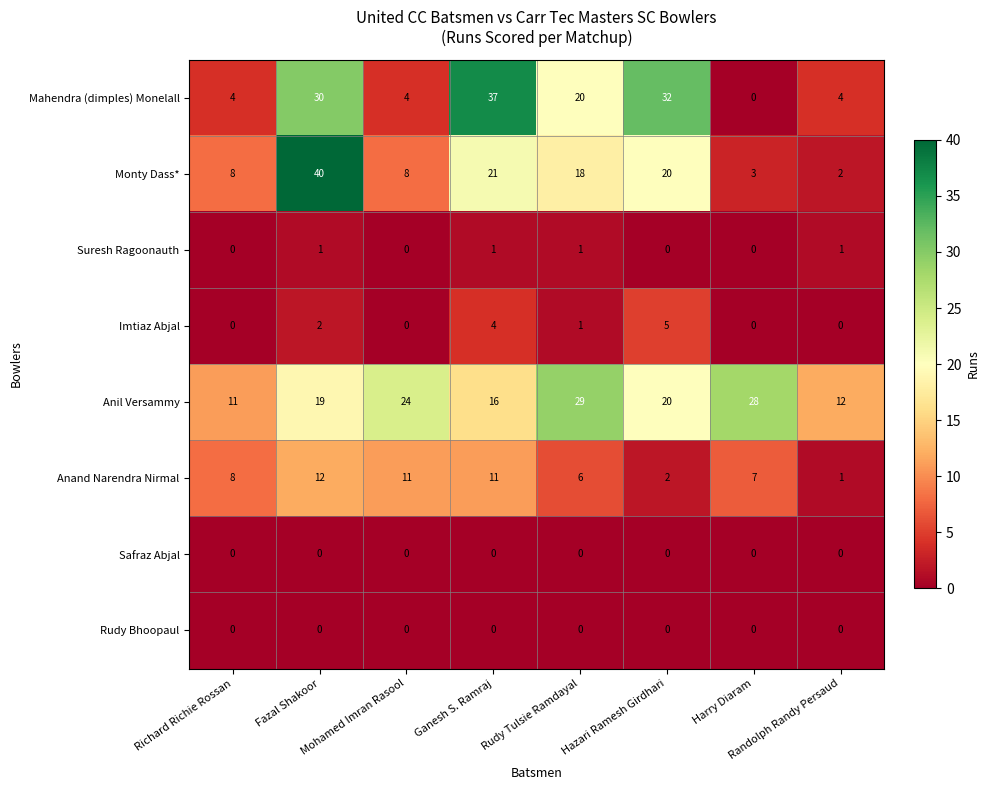

Count the number of categories in the chart.

8